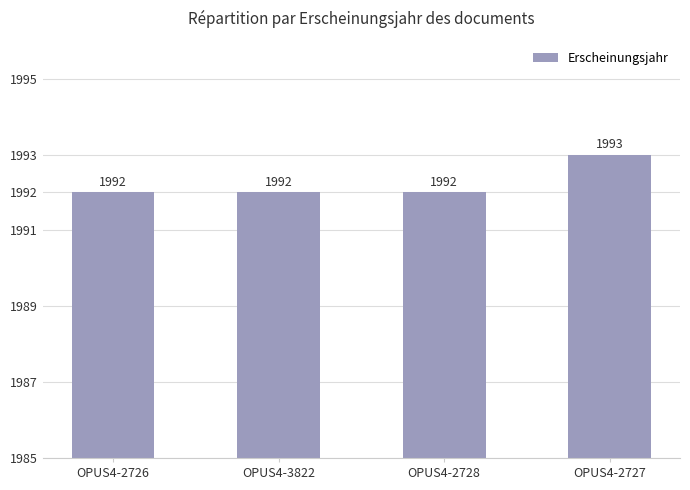

What position from the right is OPUS4-2726?

4